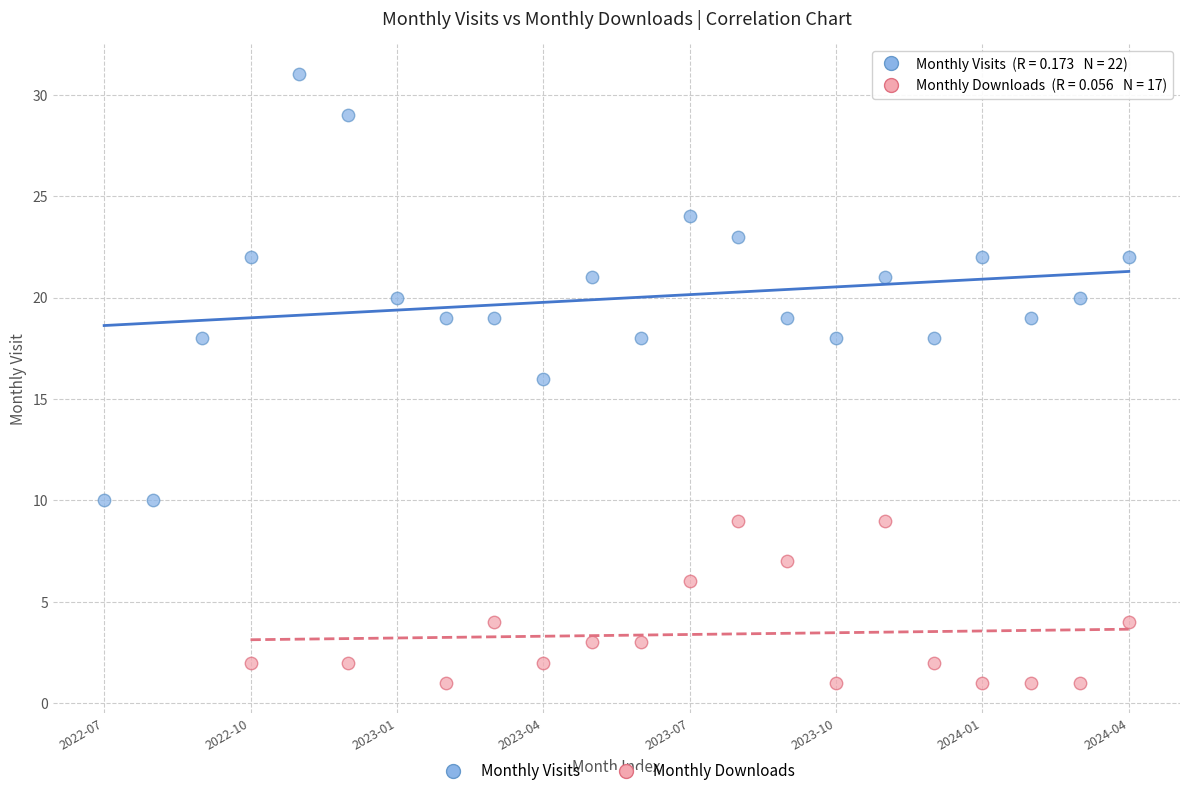

Which series has the widest spread of Y values?

Monthly Visits